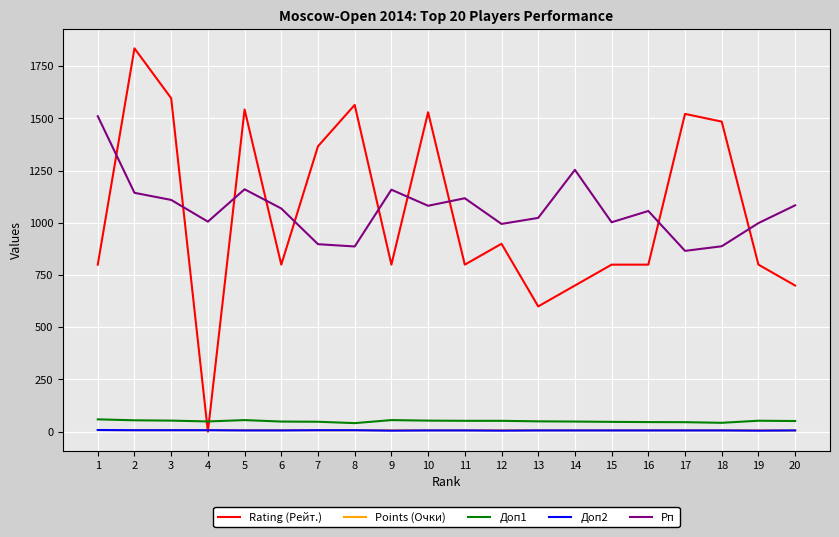

Which series changed the most between 2 and 12?

Rating (Рейт.)